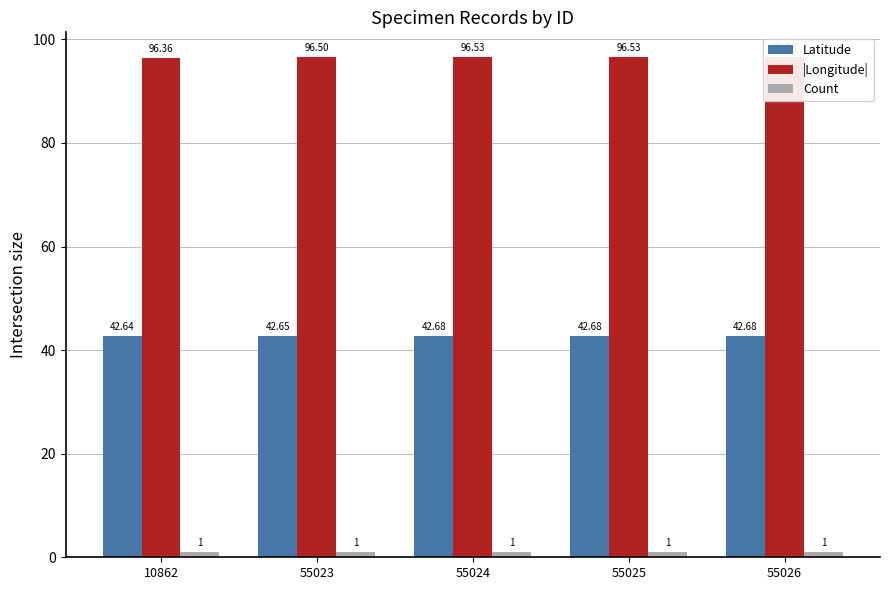

Reading right to left, list all the values displayed in this chart.

Latitude: 42.7	42.7	42.7	42.6	42.6
|Longitude|: 96.5	96.5	96.5	96.5	96.4
Count: 1.0	1.0	1.0	1.0	1.0